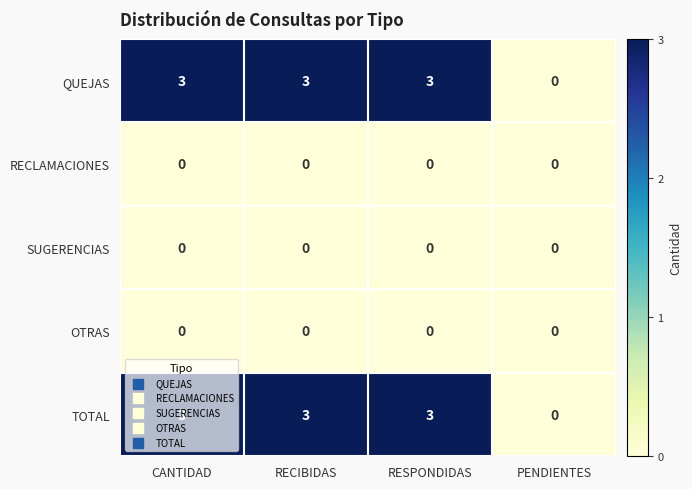

What is the greatest value displayed?

3